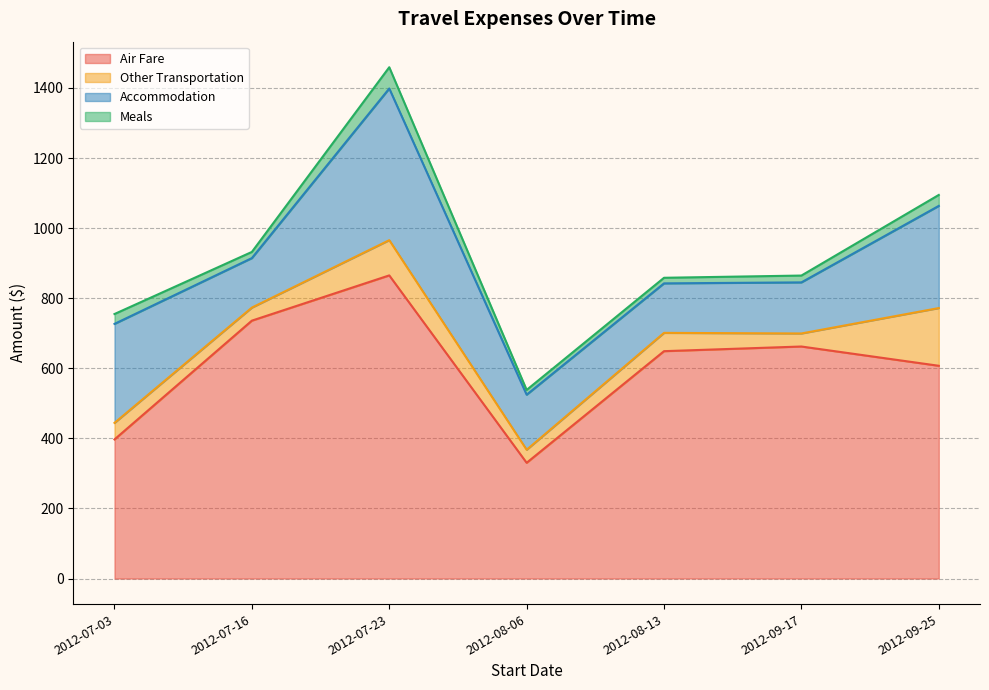

At which label does Other Transportation first exceed 47?

2012-07-03